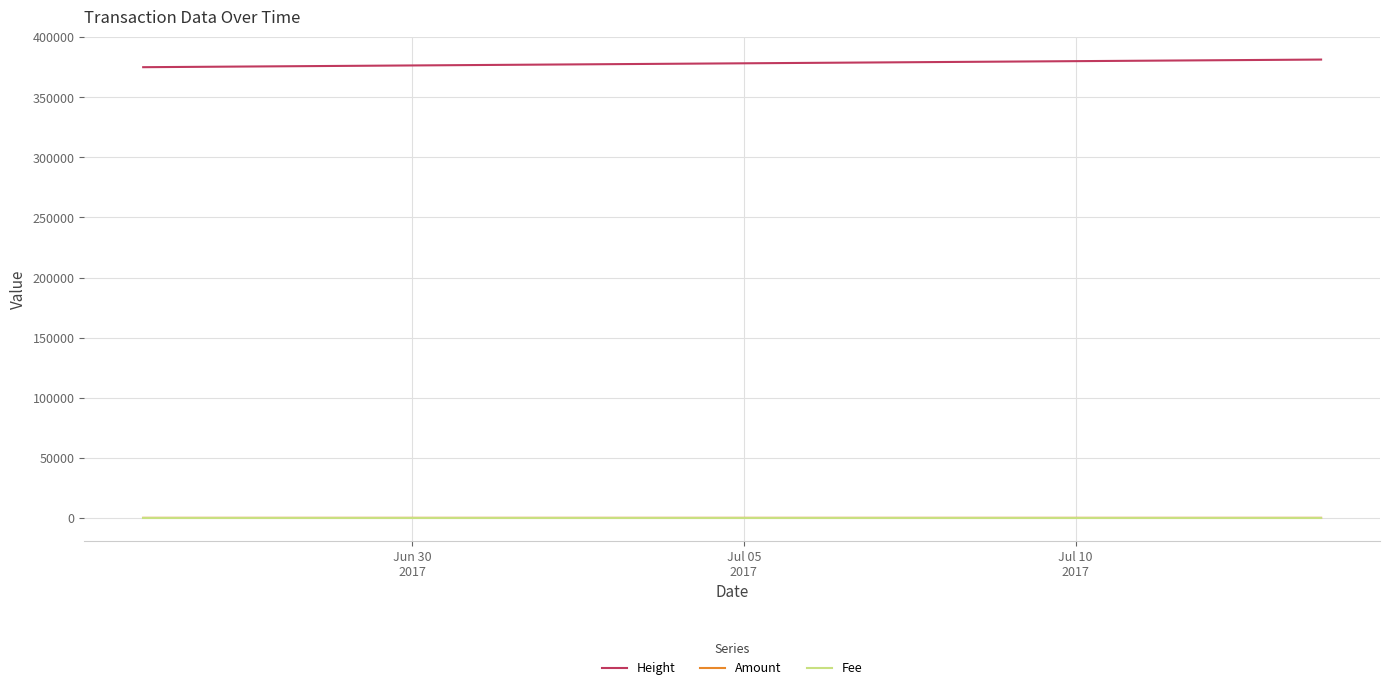

True or false: Amount and Height cross at least once.

False